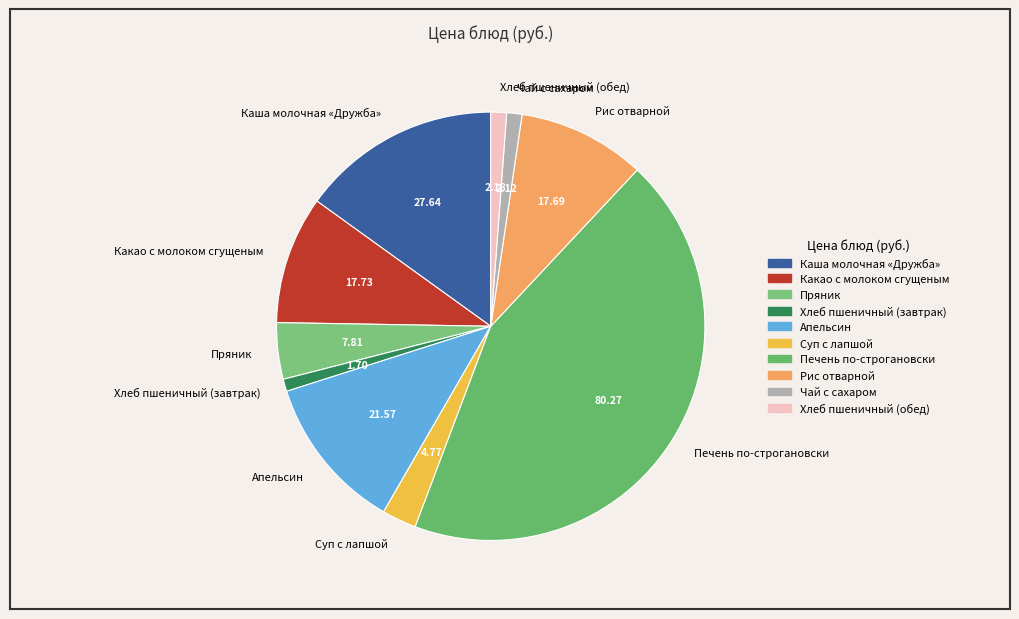

Approximately how many times larger is the value at Печень по-строгановски compared to Чай с сахаром?

37.9